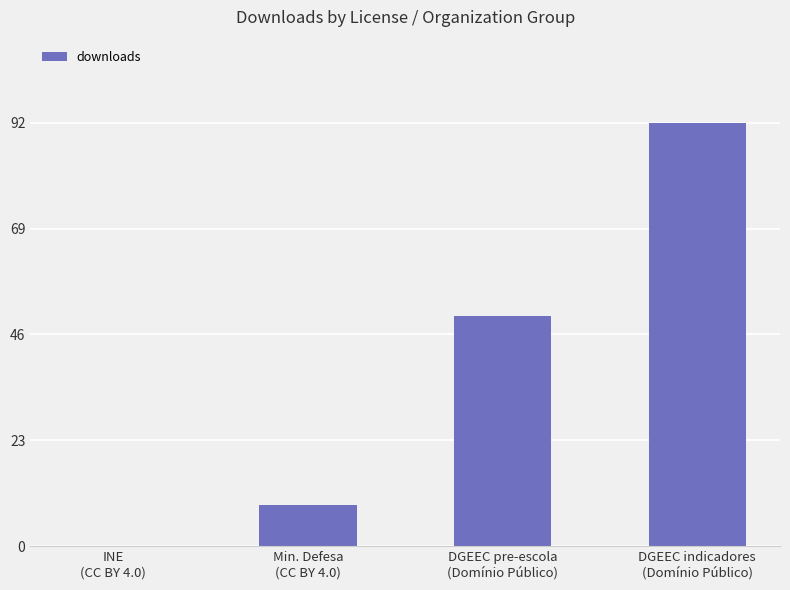

At which label is the value closest to 46?

DGEEC pre-escola
(Domínio Público)